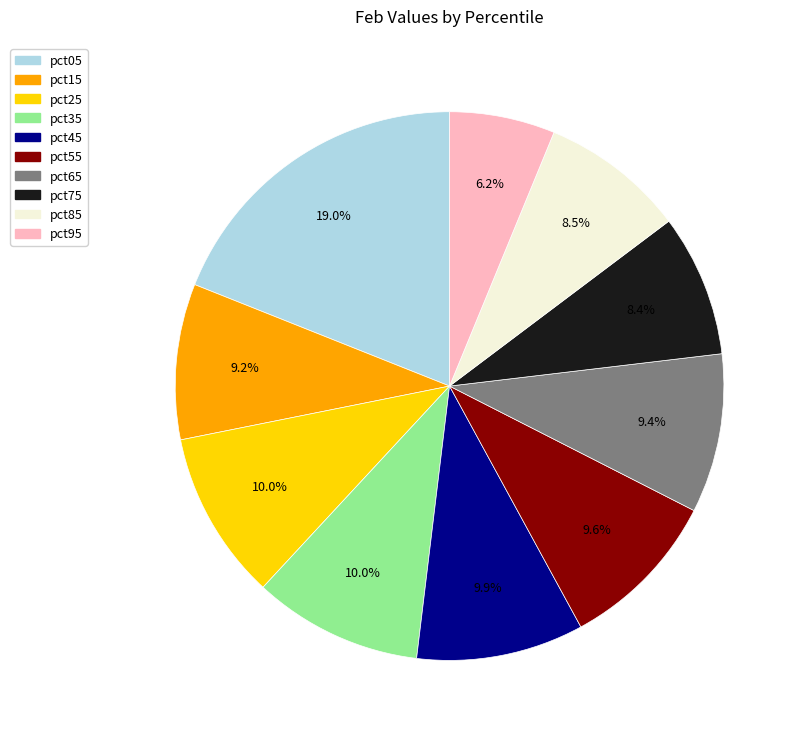

Count the number of slices in the pie.

10